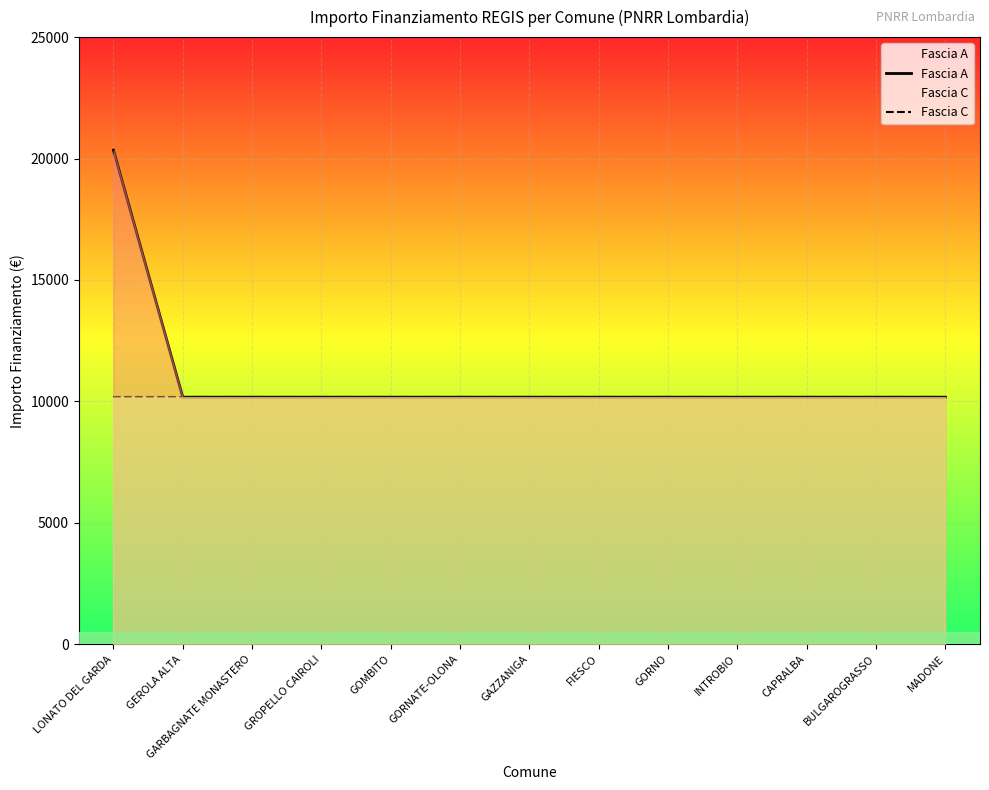

The value of Fascia C at GORNATE-OLONA is 13667. True or false?

False